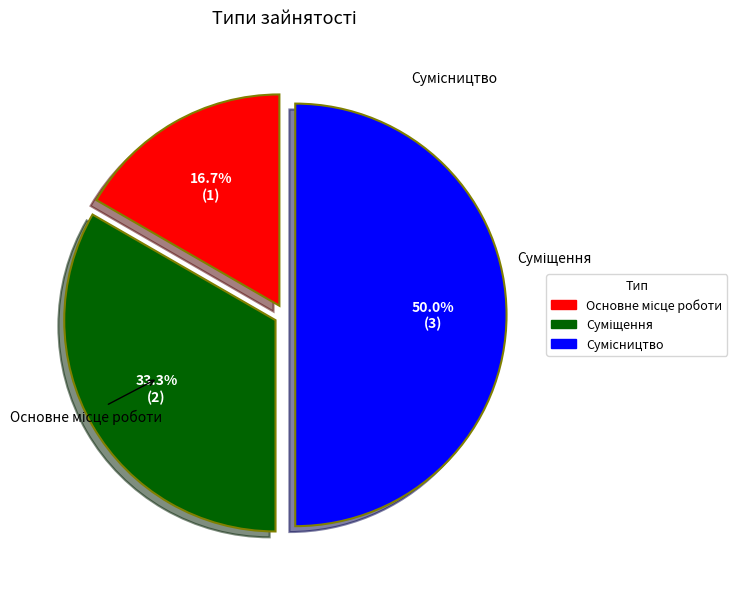

Between Основне місце роботи and Суміщення, which is larger?

Суміщення